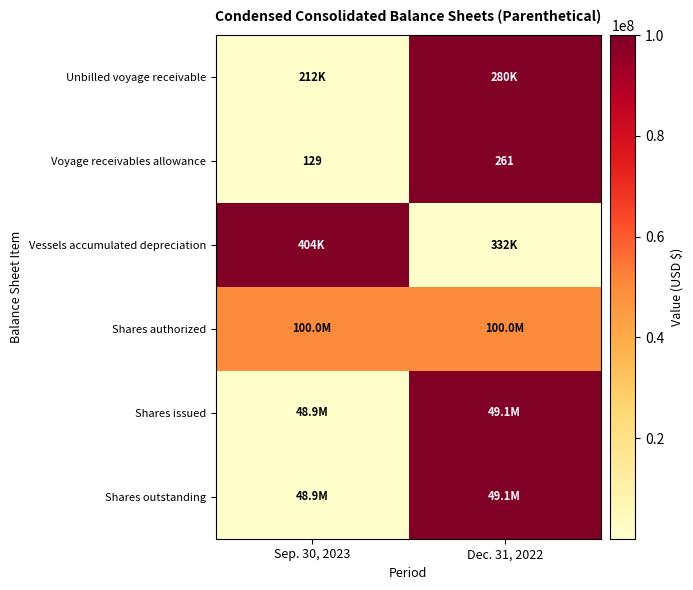

At how many categories does at least one series exceed 0?

2